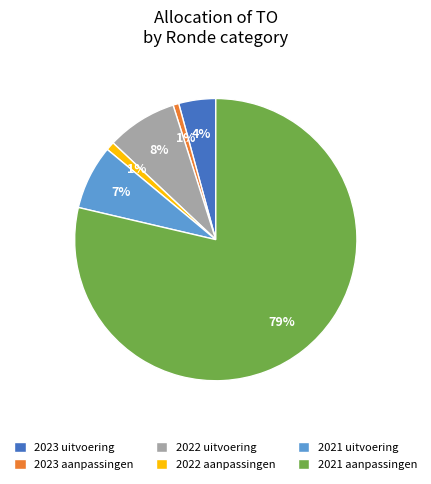

Is there a majority slice in this chart?

Yes